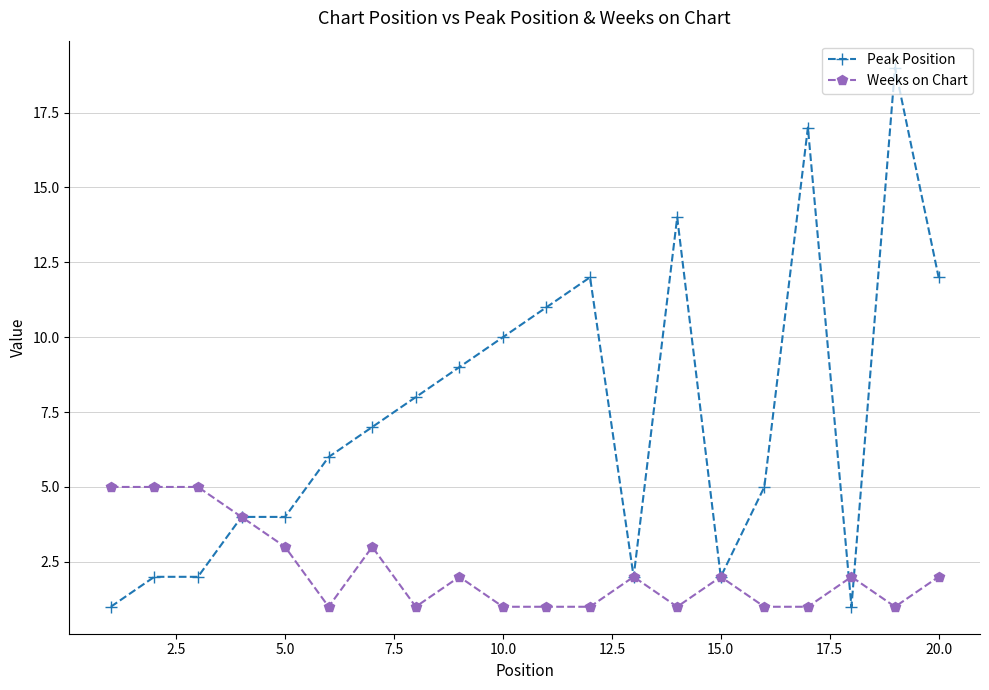

Reading left to right, what are all the values shown in this chart?

Peak Position: 1	2	2	4	4	6	7	8	9	10	11	12	2	14	2	5	17	1	19	12
Weeks on Chart: 5	5	5	4	3	1	3	1	2	1	1	1	2	1	2	1	1	2	1	2